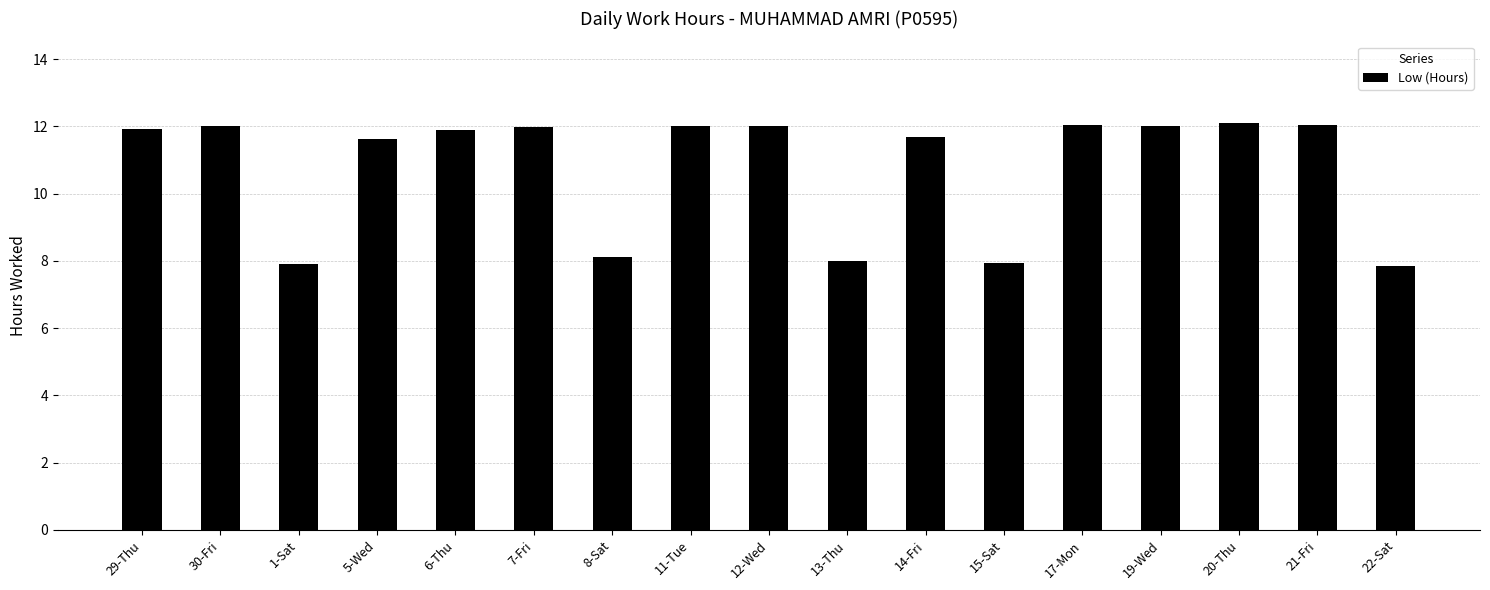

What is the change in value from 8-Sat to 14-Fri?

+3.6